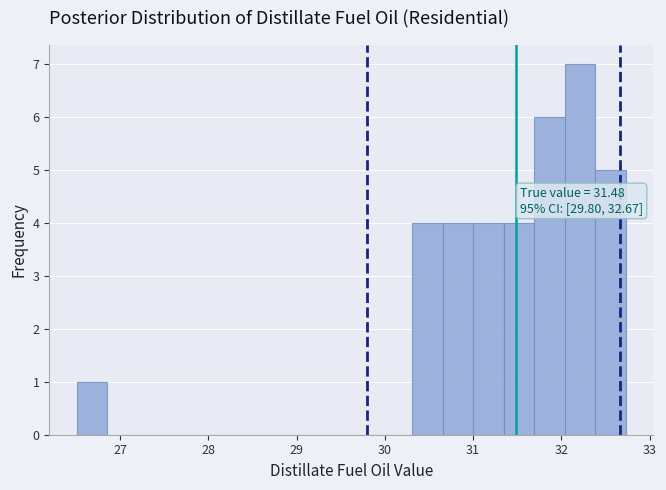

Around what value on the x-axis is the tallest bar? Give the approximate position of its centre, as read against the axis.

32.2